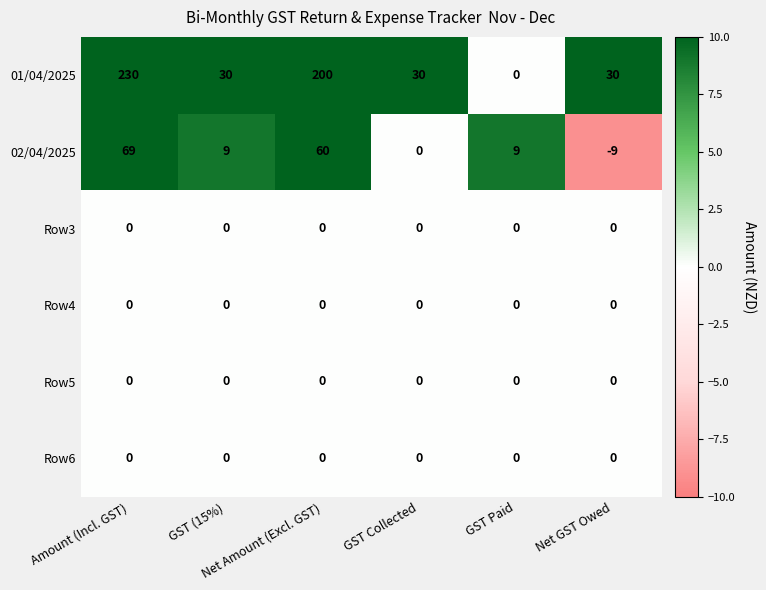

How many data points does each series have?

6